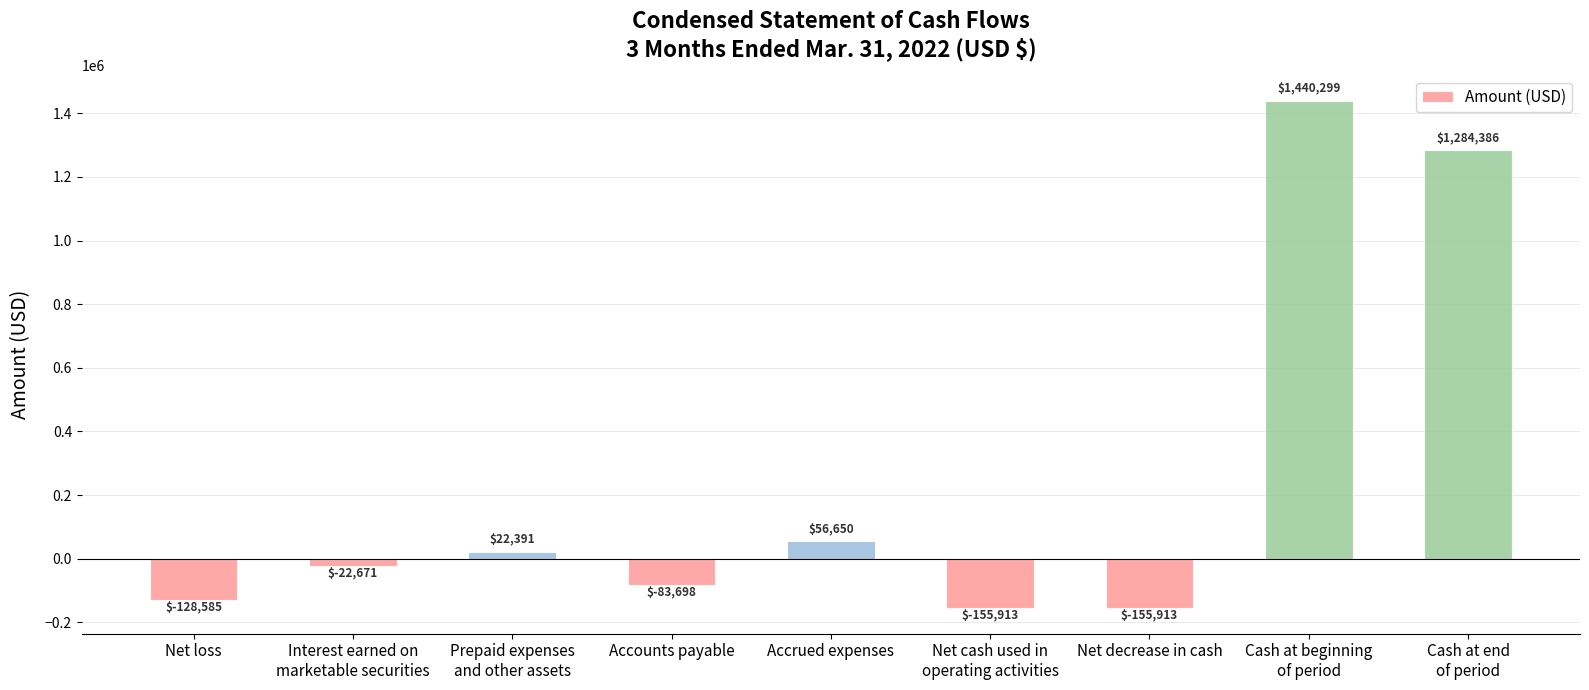

Are the bars horizontal?

No